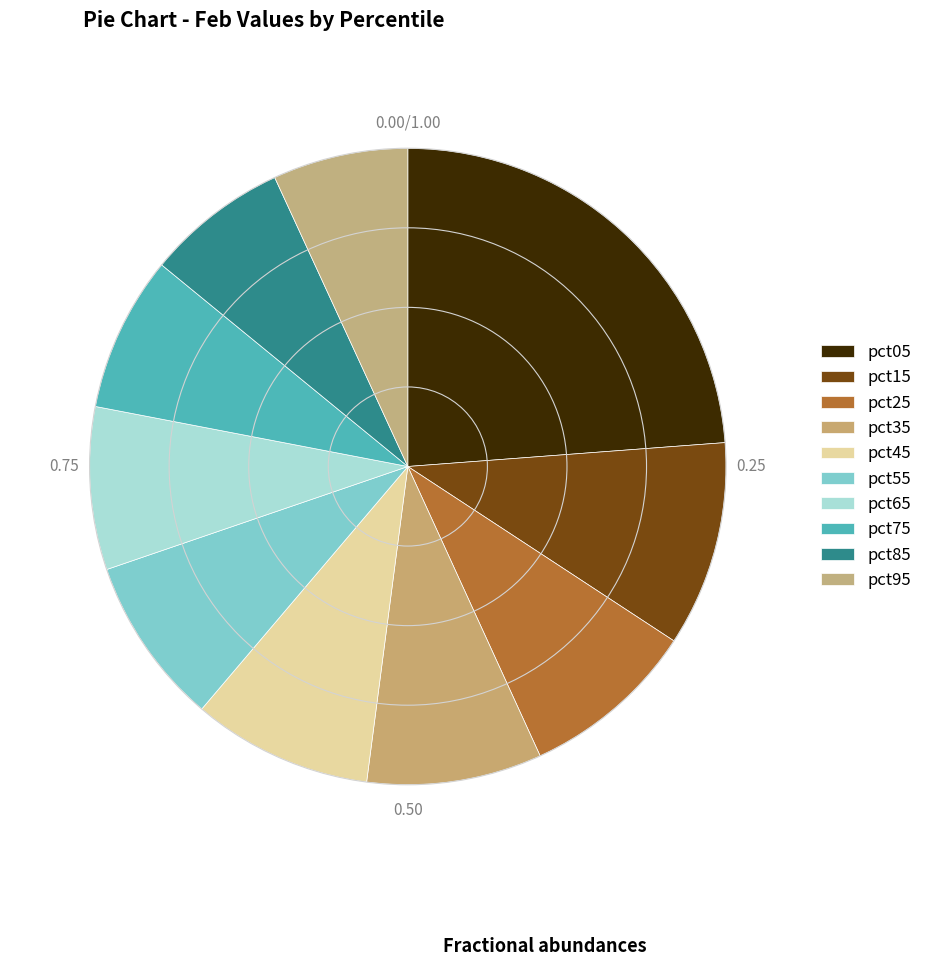

Rank the categories by value from highest to lowest.

pct05, pct15, pct45, pct25, pct35, pct55, pct65, pct75, pct85, pct95